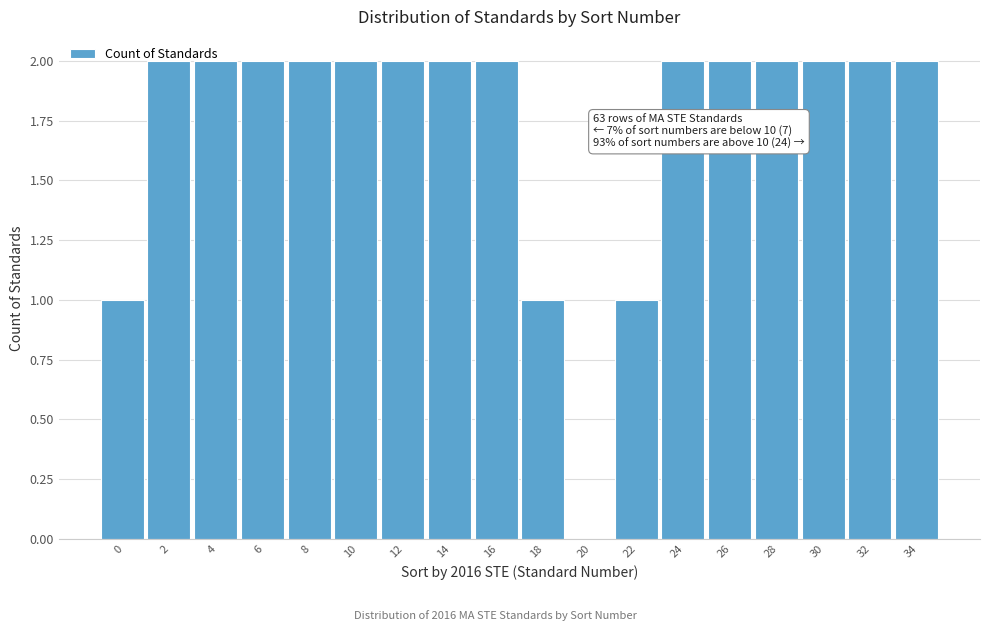

Approximately how many times larger is the value at 32 compared to 12?

1.0